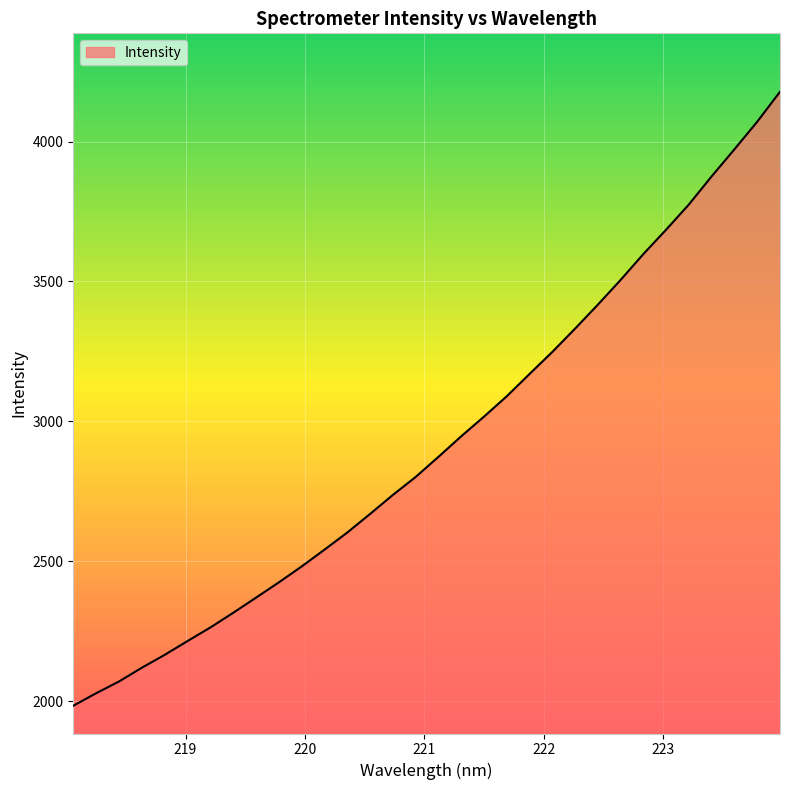

What is the minimum value shown in the chart?

1983.4